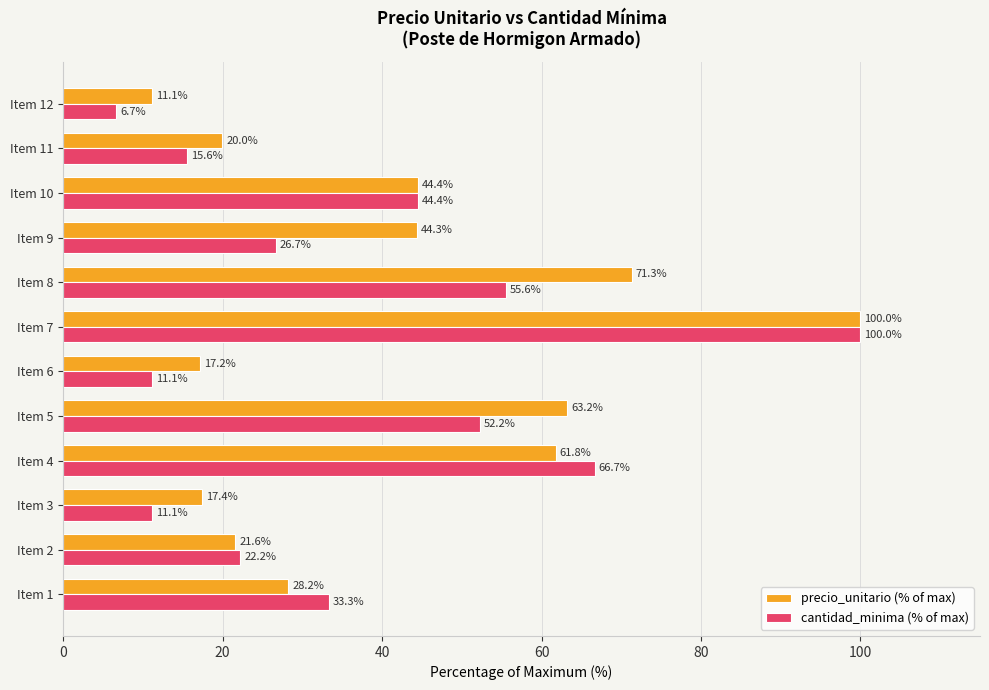

How many values in the precio_unitario (% of max) series are below 44?

6